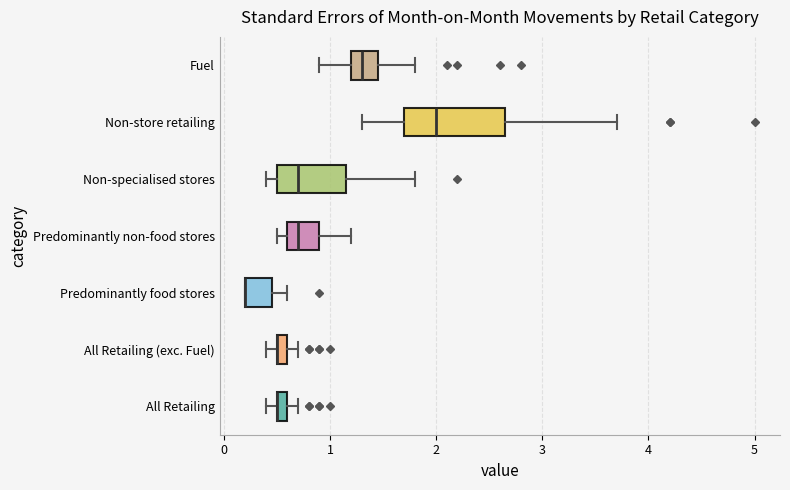

Comparing the boxes themselves (not the whiskers), which one is the widest?

Non-store retailing